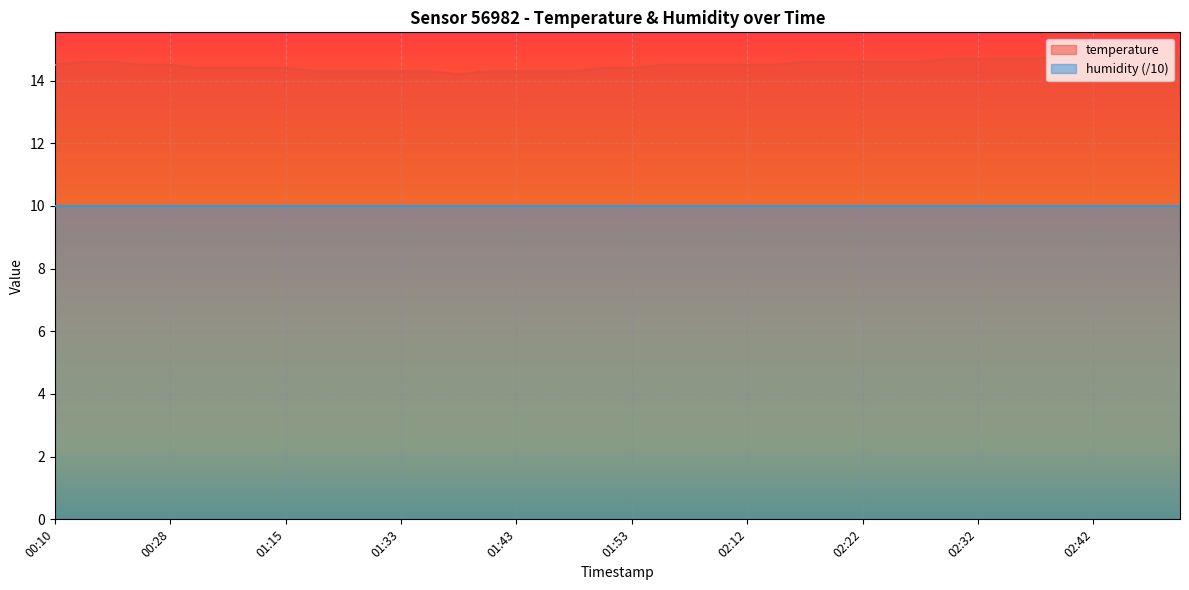

True or false: the data has more than 0 interior local peaks.

False